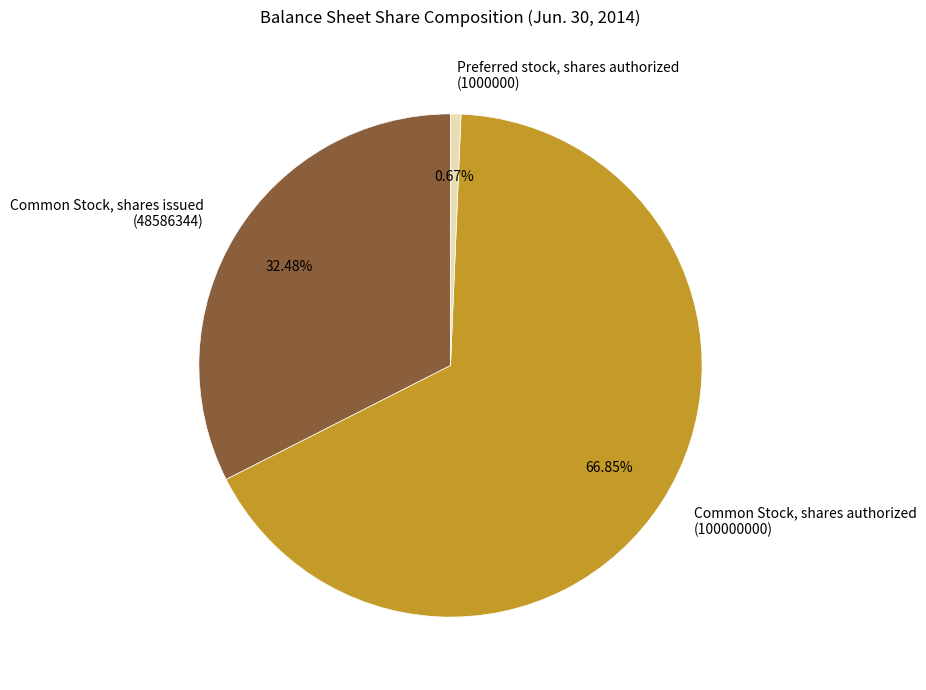

Count the number of slices in the pie.

3